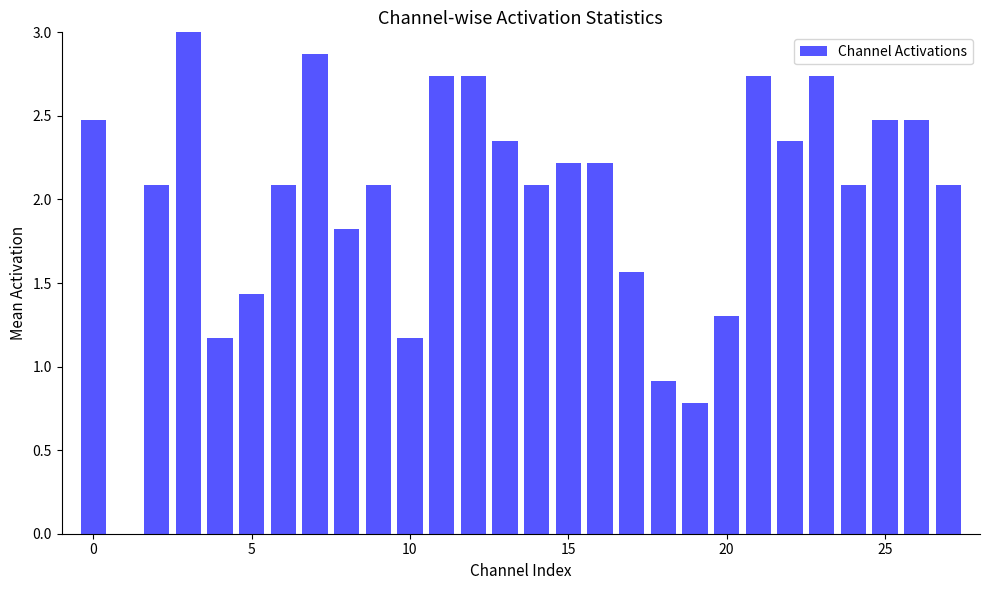

How many distinct data groups are displayed?

1